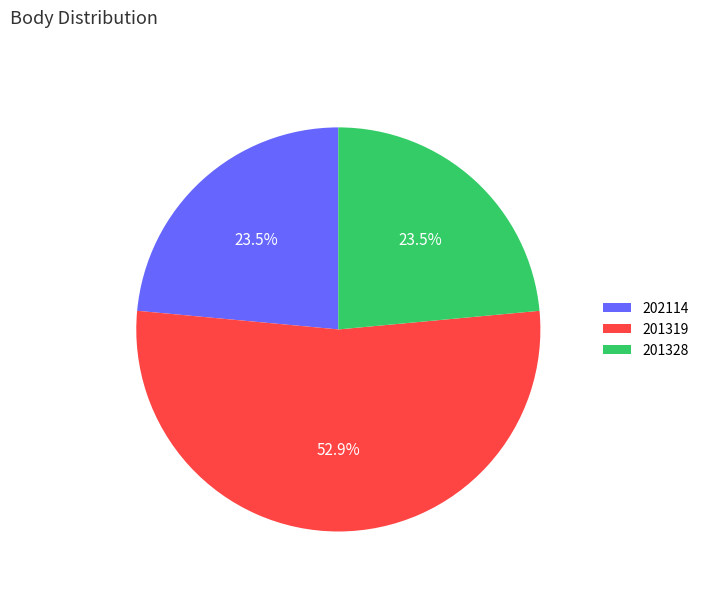

Do 201319 and 202114 together represent more than half of the pie?

Yes